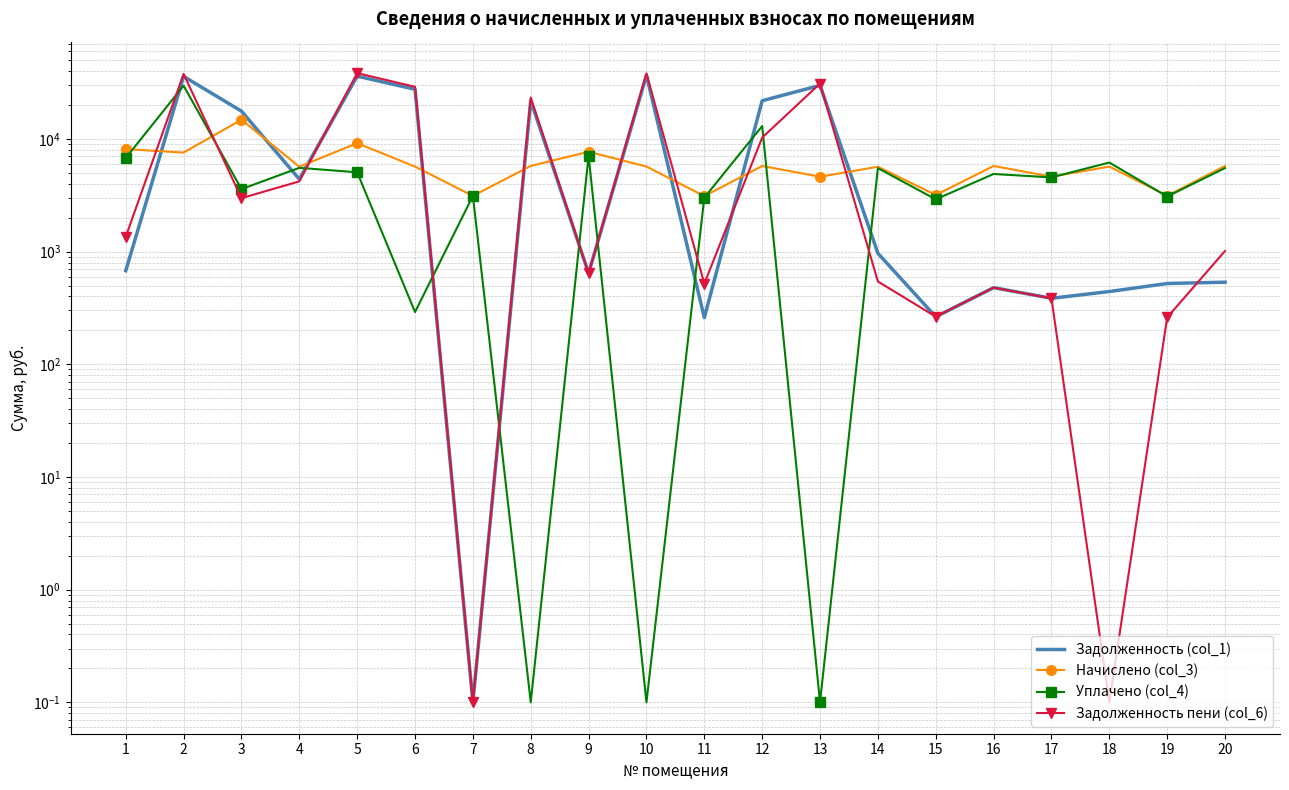

What is the approximate value of Задолженность (col_1) at 13?

29864.4